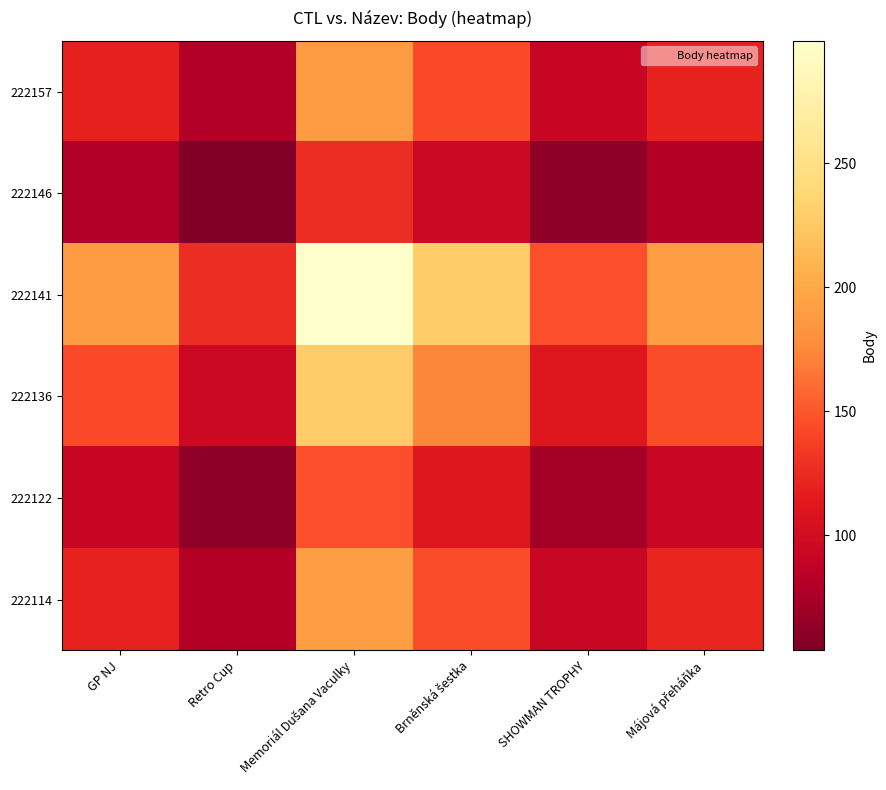

At how many categories does at least one series exceed 195?

2